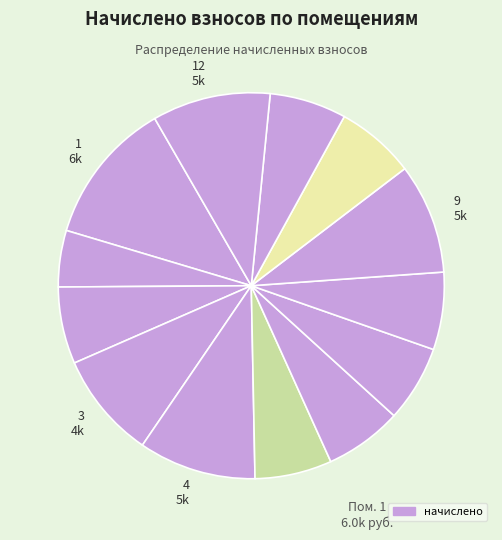

How many segments does this pie chart have?

13